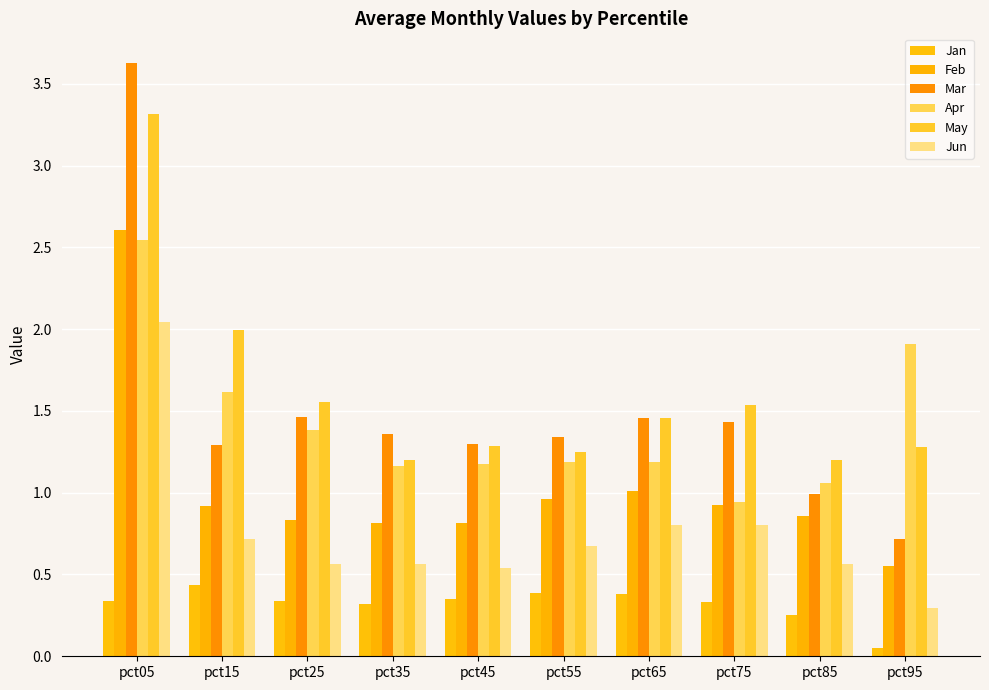

At how many categories does at least one series exceed 3?

1